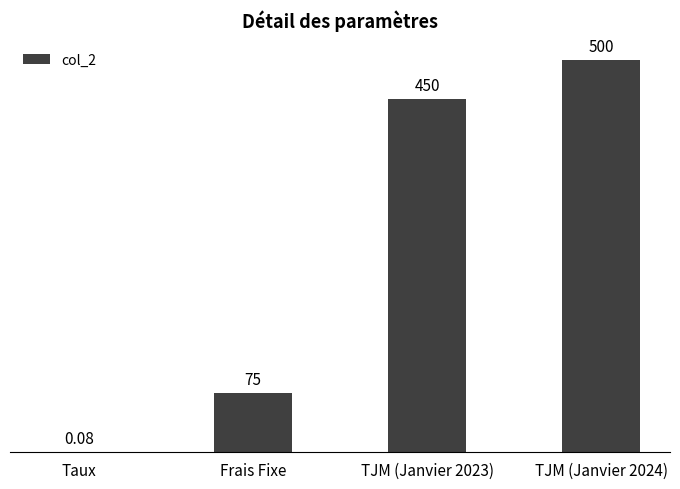

Which has a higher value, Taux or TJM (Janvier 2024)?

TJM (Janvier 2024)